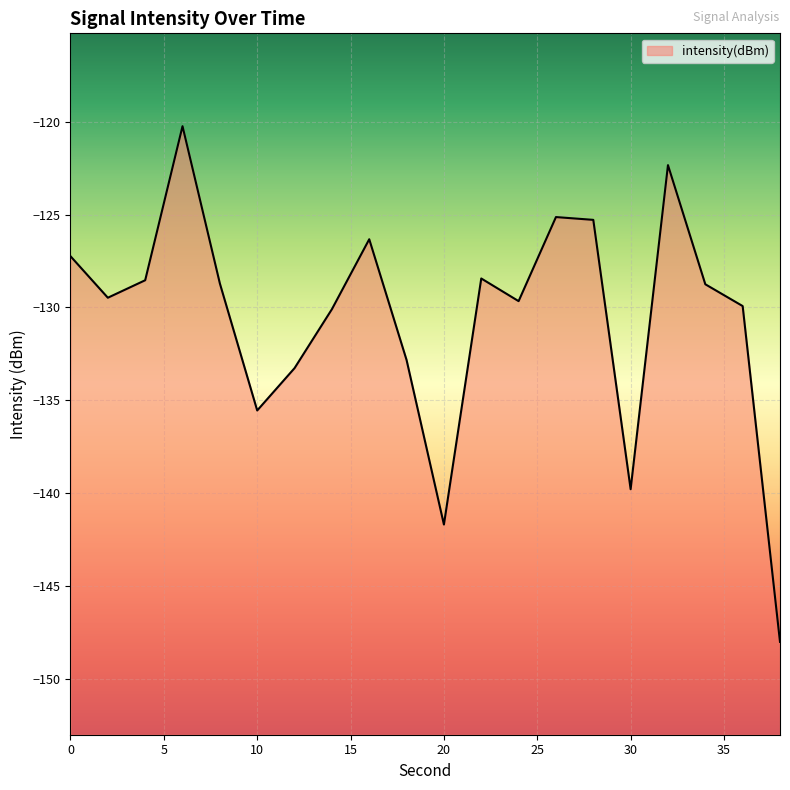

How many distinct data groups are displayed?

1